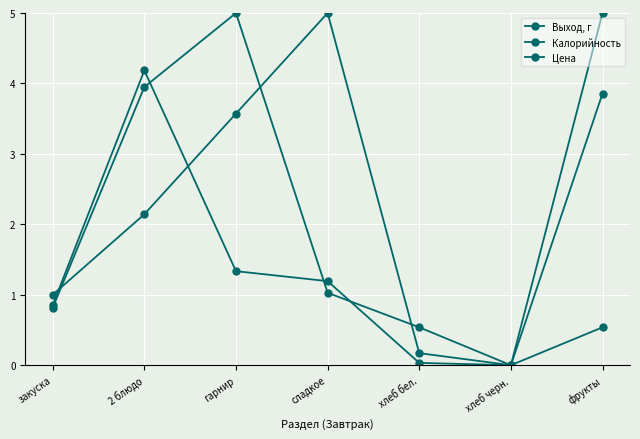

Is this an area chart (filled region under the line)?

No